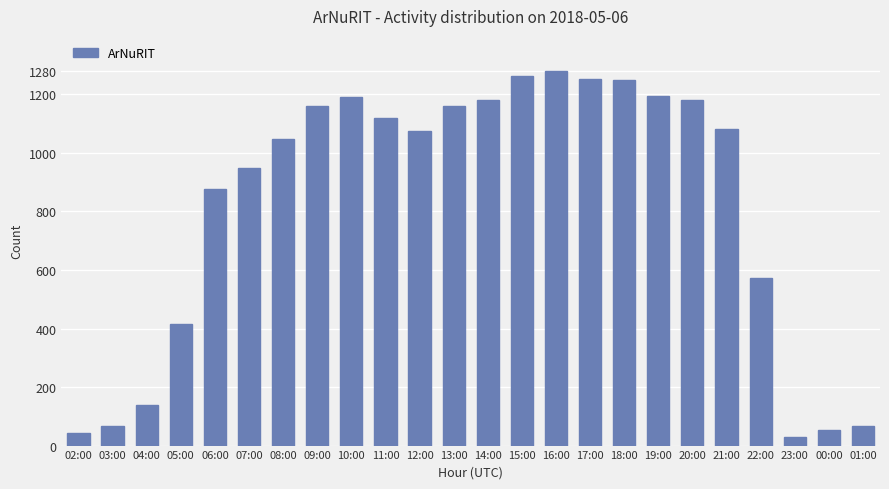

What is the difference between the second highest and second lowest values?

1222